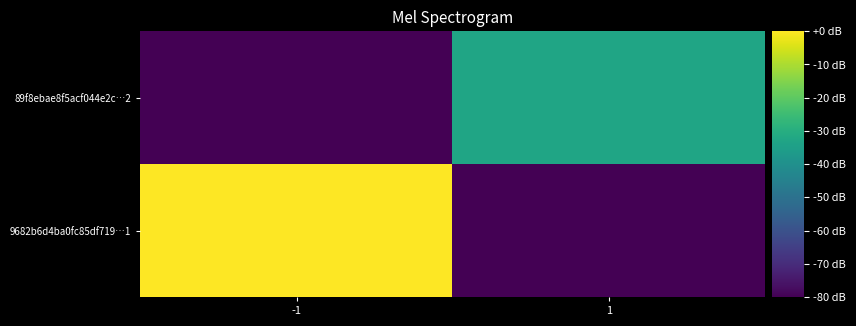

List the series in order of their peak value, highest first.

9682b6d4ba0fc85df719…1, 89f8ebae8f5acf044e2c…2